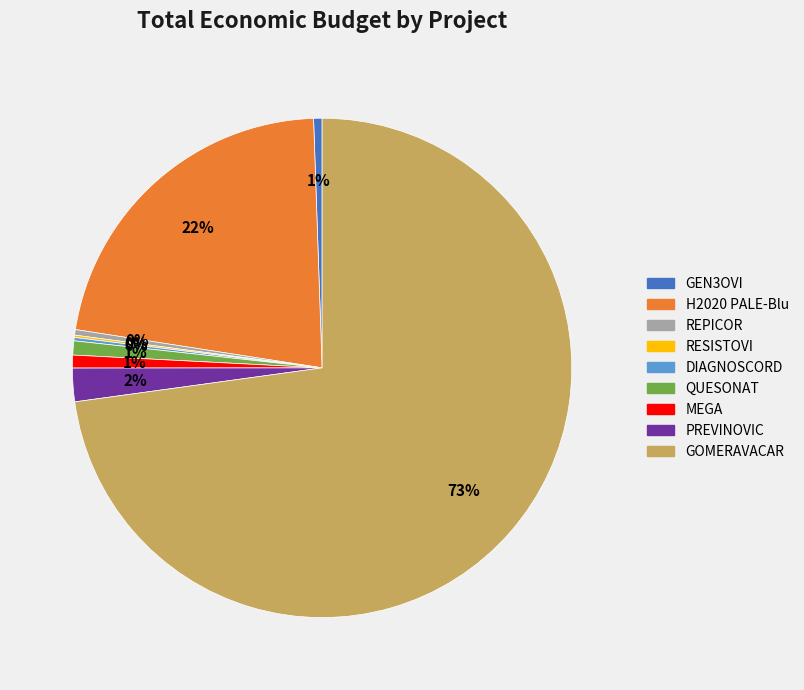

To the nearest percent, what is the difference between the largest and smallest slice percentages?

73%